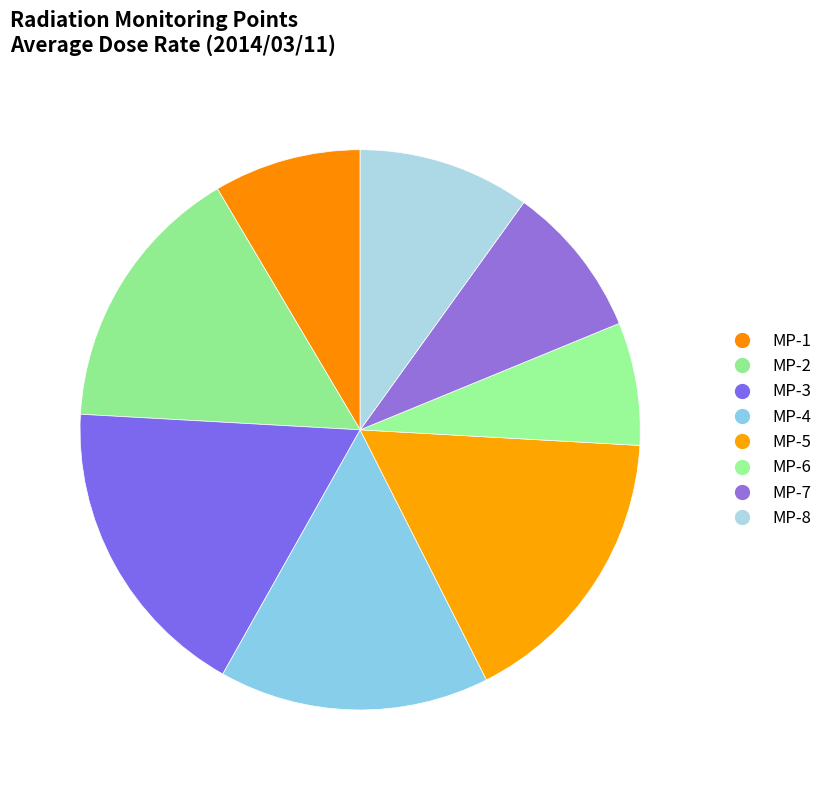

How many segments does this pie chart have?

8